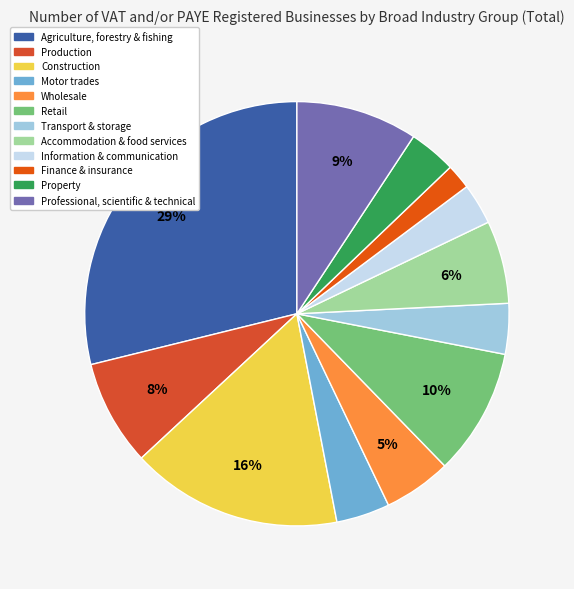

Which category has the biggest portion of the pie?

Agriculture, forestry & fishing